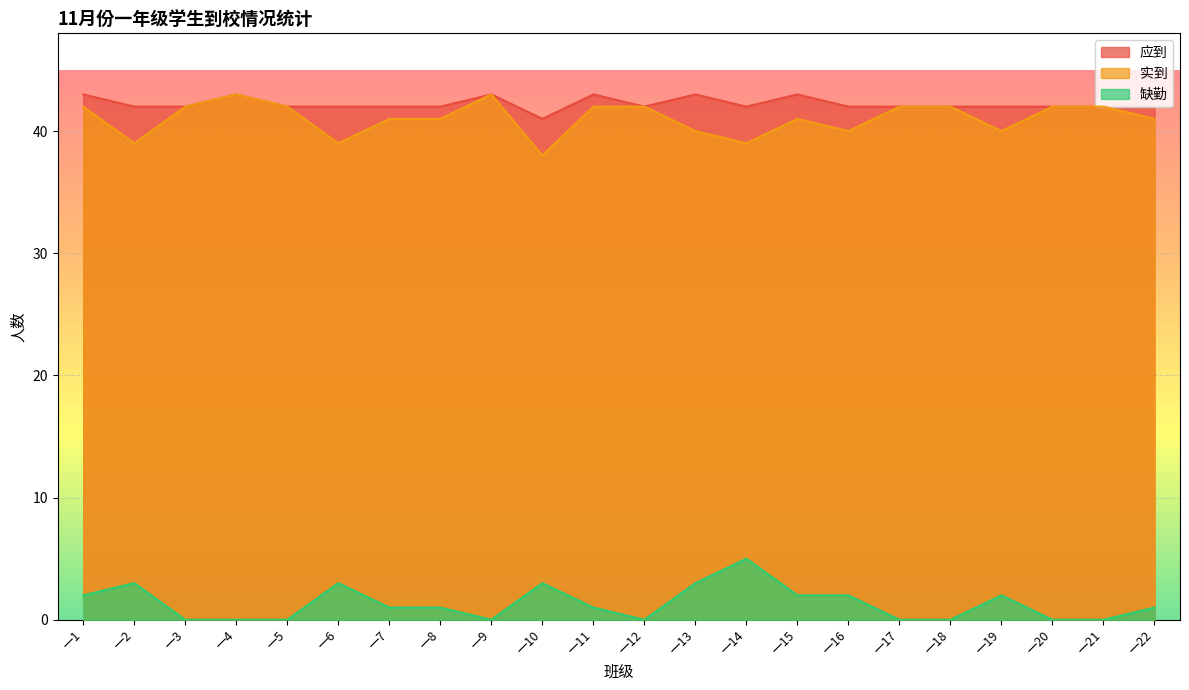

What is the minimum value for 实到?

38